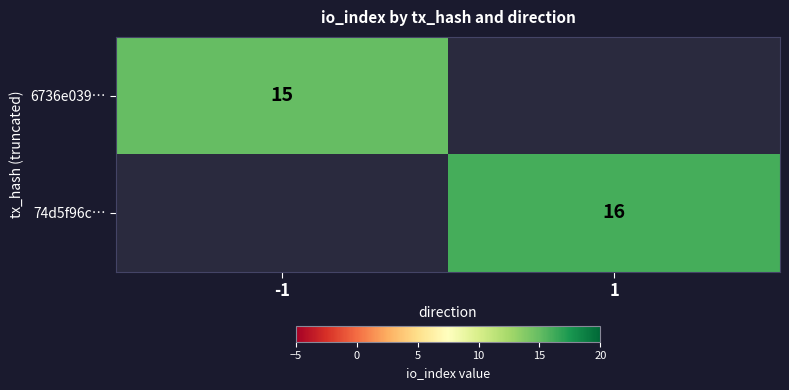

True or false: 74d5f96c… has a value of 16 at 1.

True